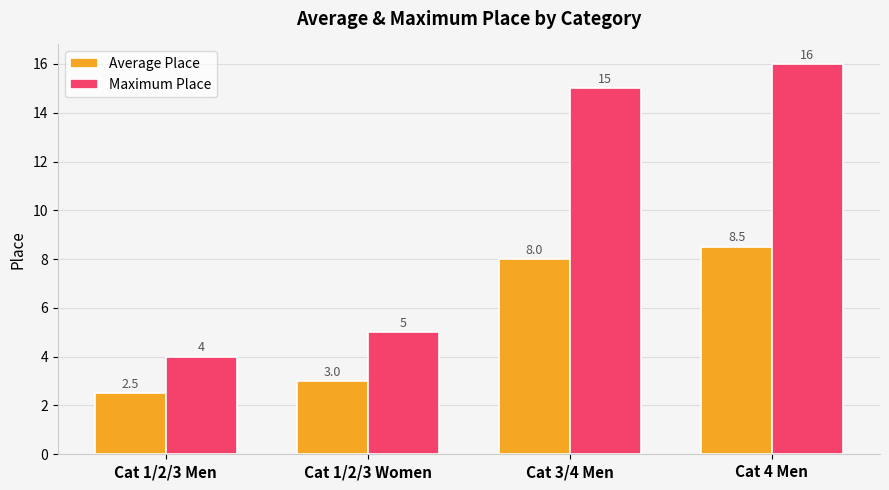

Rank the categories by Maximum Place value from lowest to highest.

Cat 1/2/3 Men, Cat 1/2/3 Women, Cat 3/4 Men, Cat 4 Men